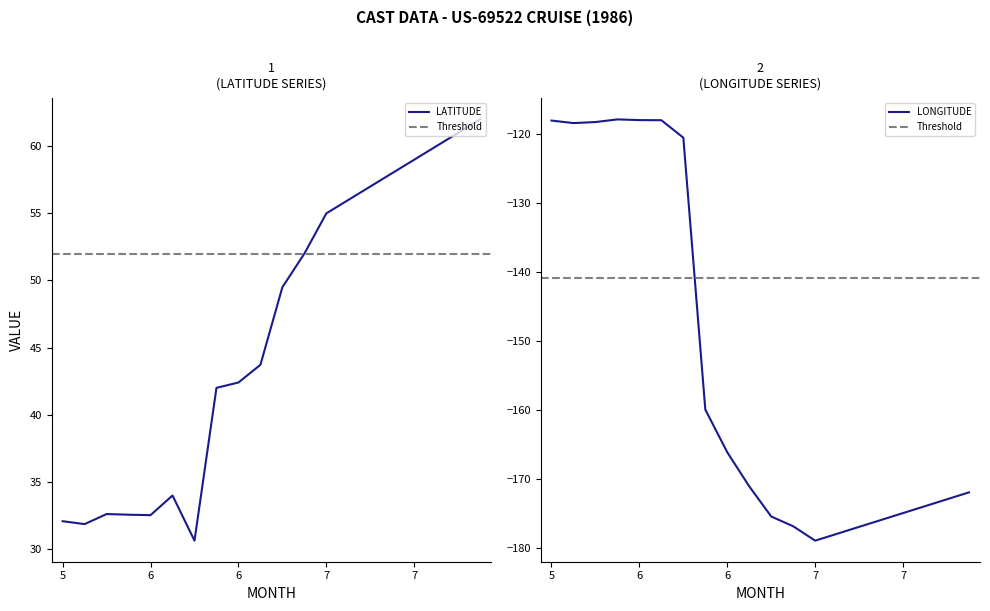

True or false: LATITUDE has more than 0 points higher than both neighbors.

True